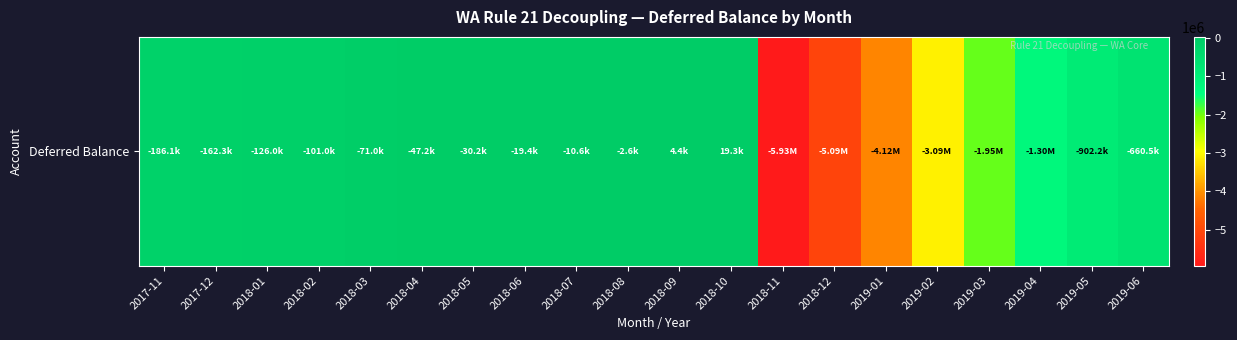

List the labels in order of value, smallest first.

2018-11, 2018-12, 2019-01, 2019-02, 2019-03, 2019-04, 2019-05, 2019-06, 2017-11, 2017-12, 2018-01, 2018-02, 2018-03, 2018-04, 2018-05, 2018-06, 2018-07, 2018-08, 2018-09, 2018-10